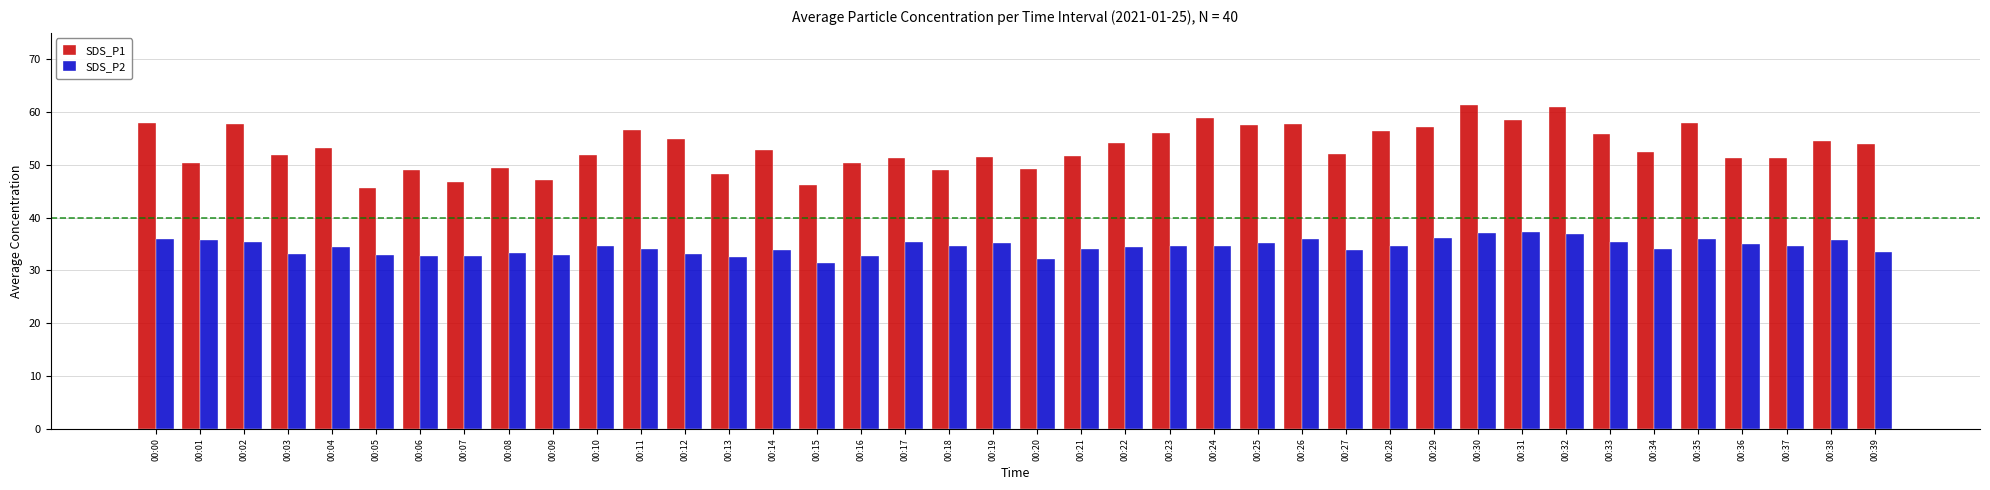

What is the value of the SDS_P2 bar at the 11th from the left?

34.6